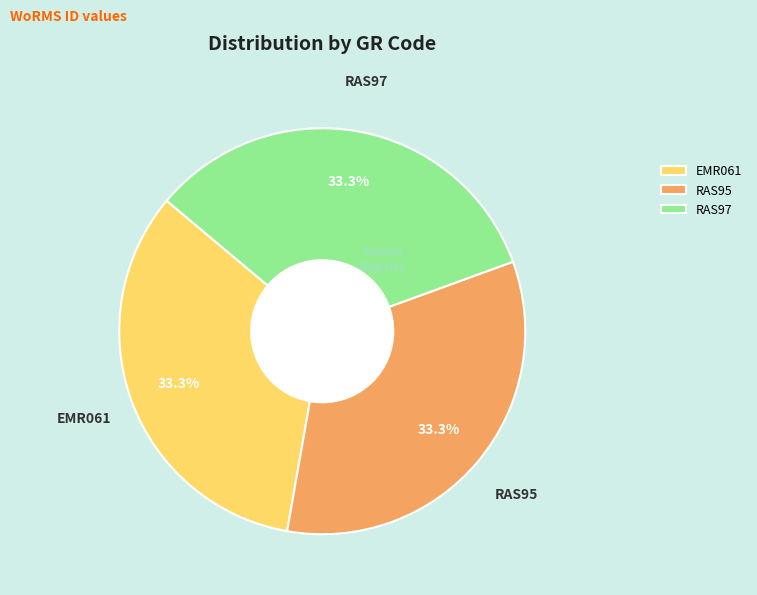

Is there any slice that represents more than half of the pie?

No